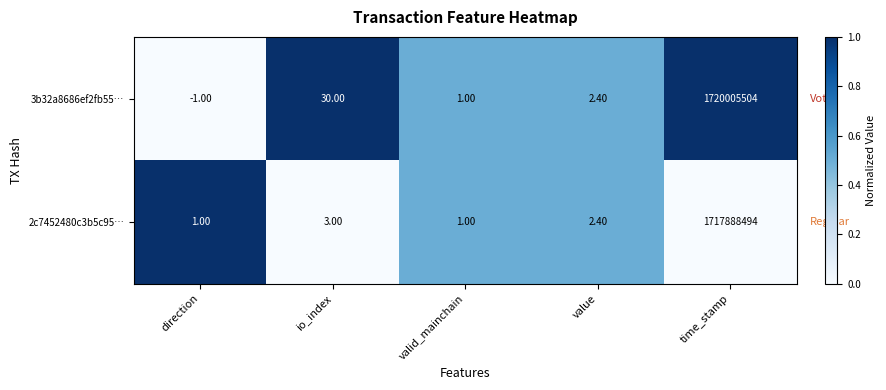

At which category is the sum across all series the highest?

time_stamp